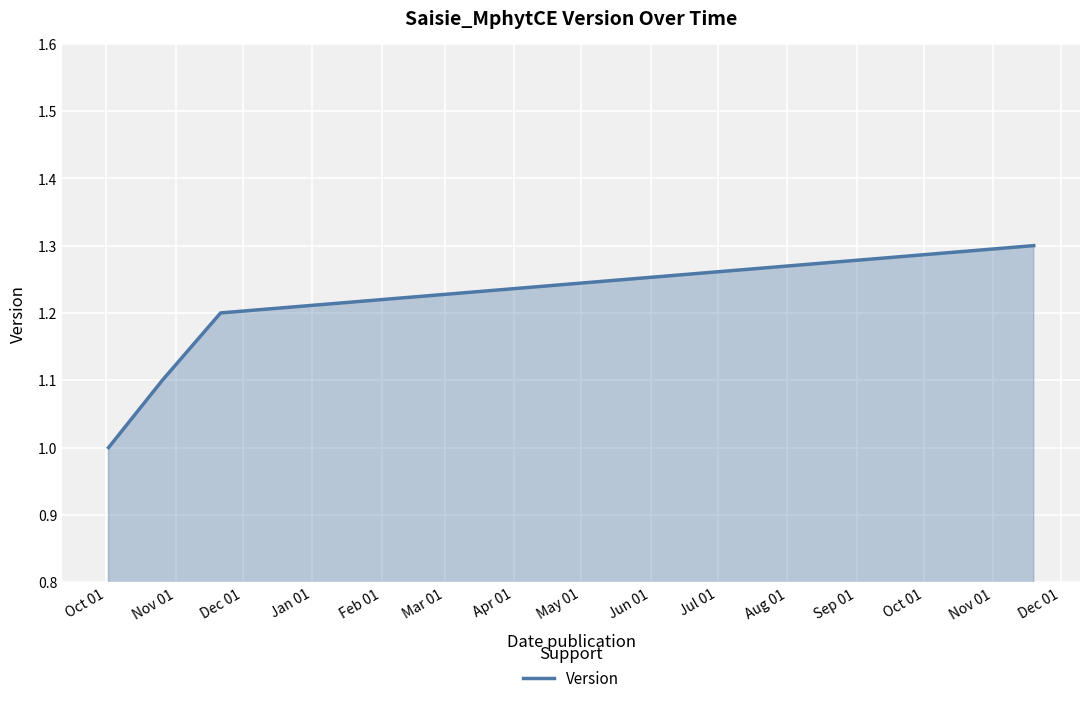

Count the values in the range 1 to 2.

4